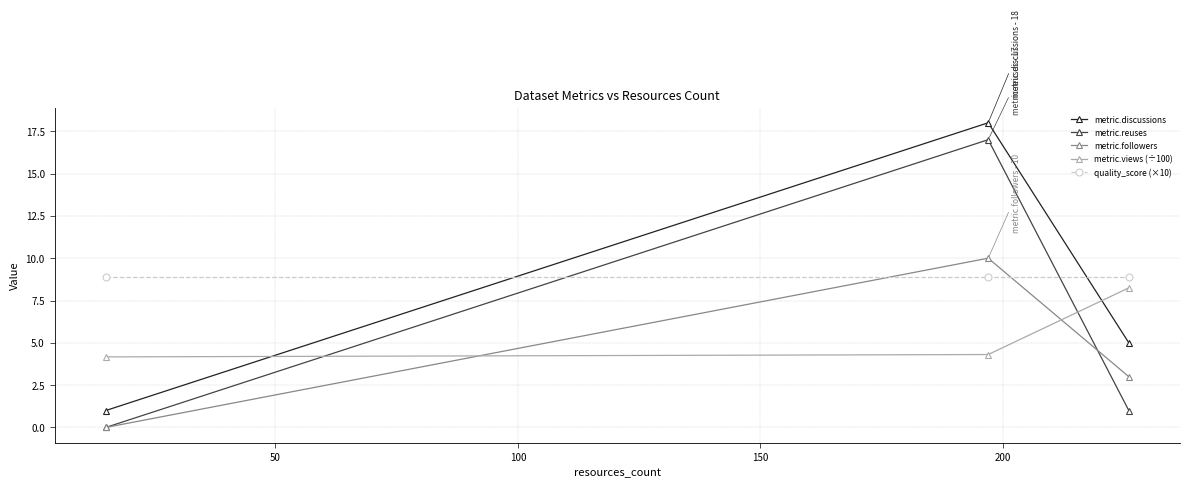

What is the value of the quality_score (×10) point at the 3rd from the left?

8.9